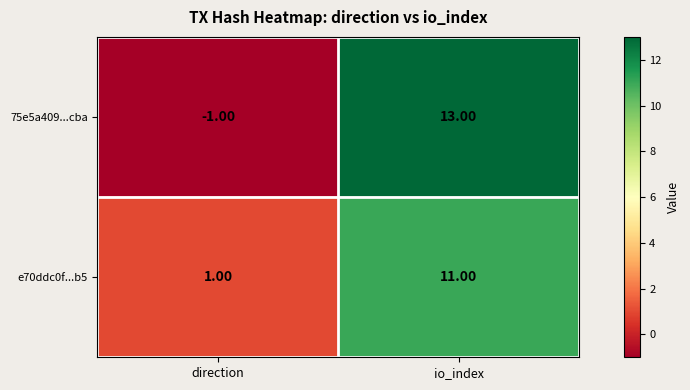

At which category is the sum across all series the highest?

io_index